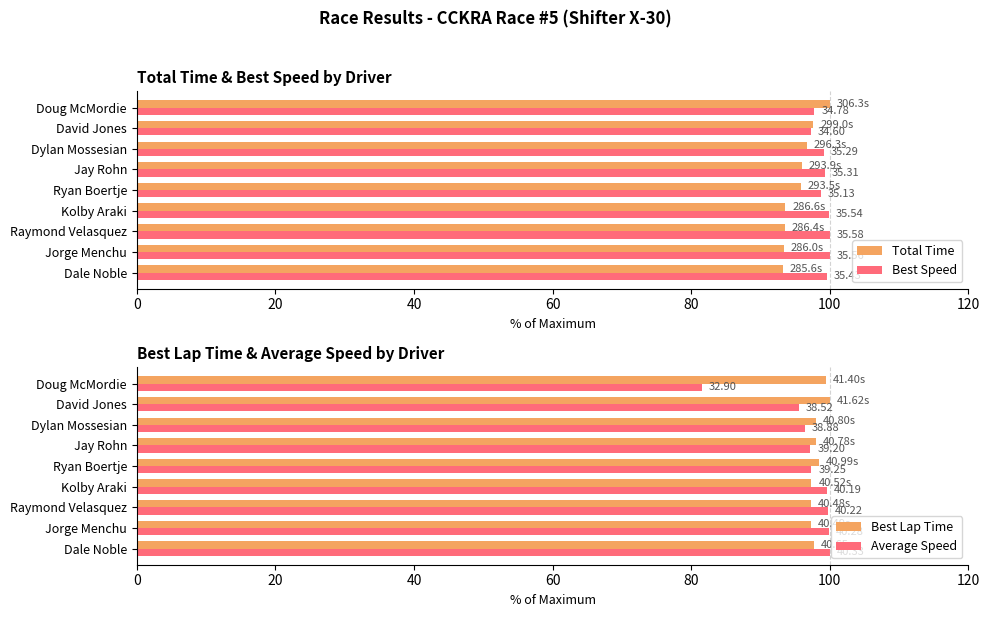

The Total Time series shows 25.9 at Jorge Menchu. True or false?

False